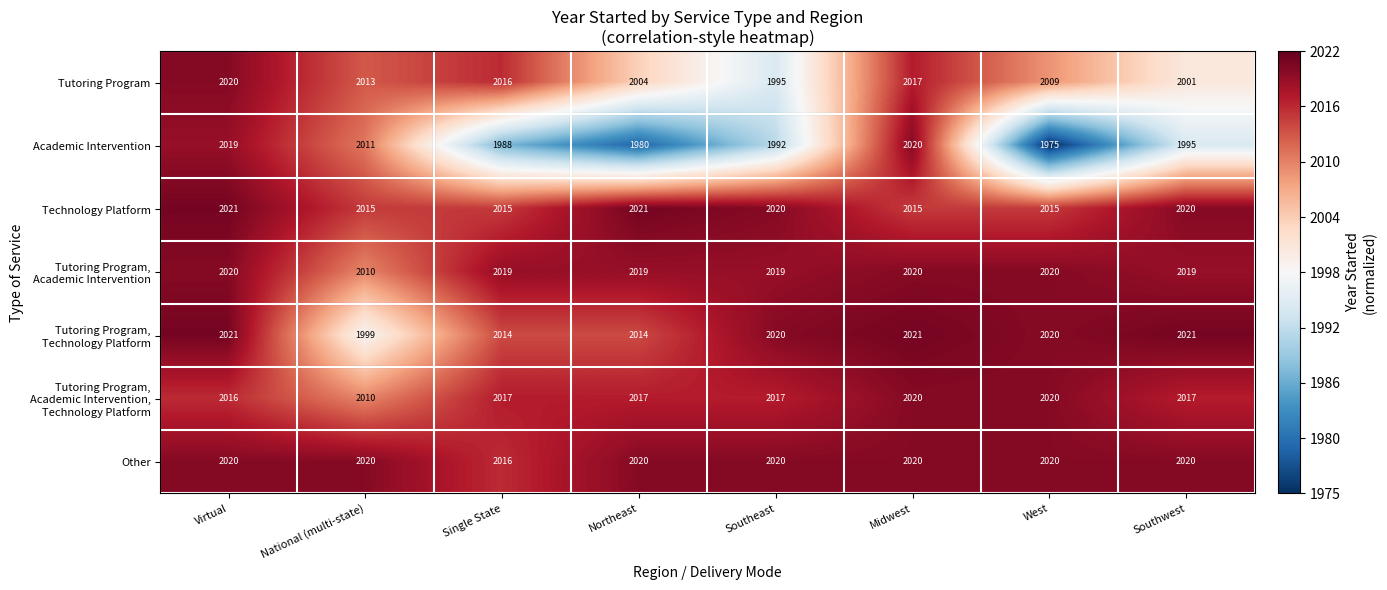

What is the difference between the highest and lowest values at Northeast?

41